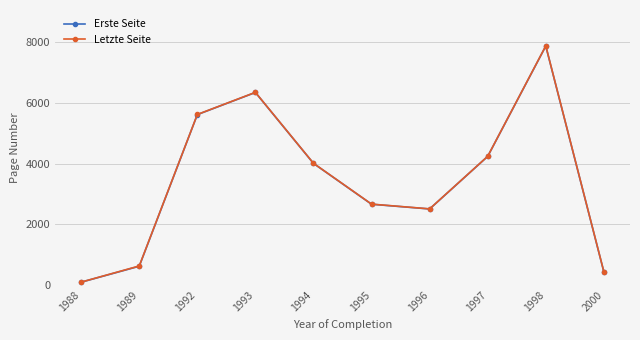

At which category does the chart reach its peak across all series?

1998